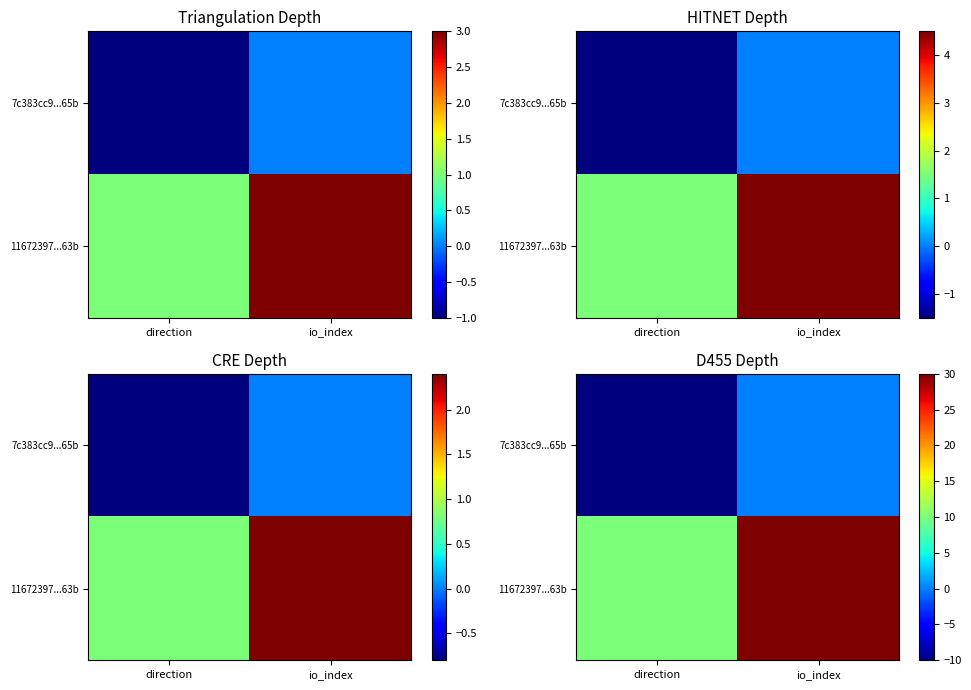

The 11672397...63b series shows 21 at io_index. True or false?

False